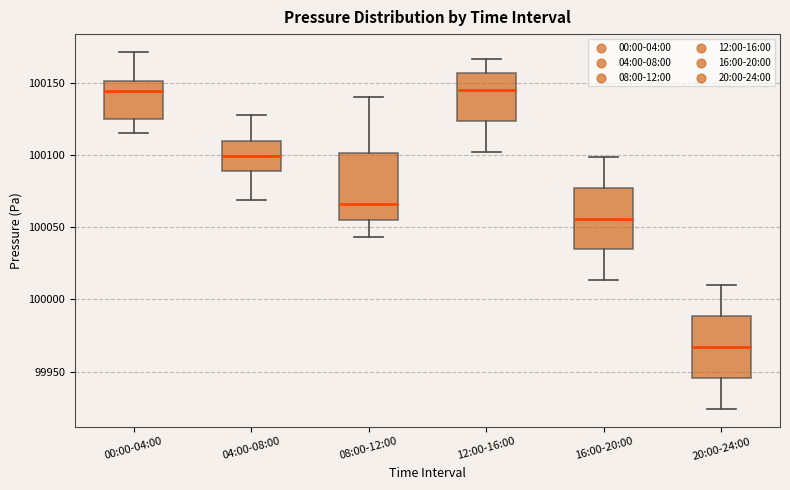

Which box's median line is the lowest?

20:00-24:00